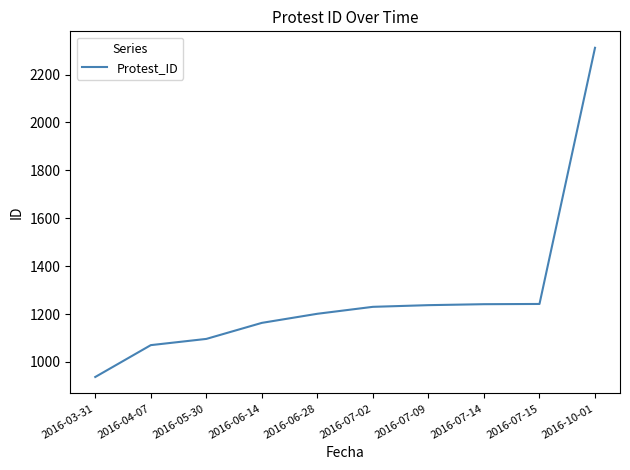

What is the difference between the maximum and minimum values?

1375